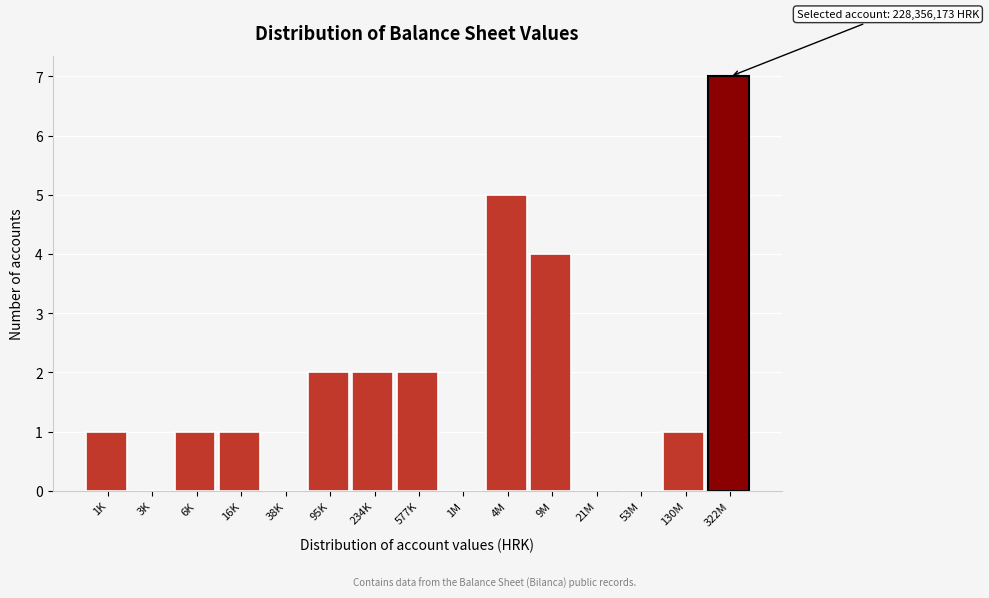

Reading right to left, transcribe all the data shown in this chart.

322M=7	130M=1	53M=0	21M=0	9M=4	4M=5	1M=0	577K=2	234K=2	95K=2	38K=0	16K=1	6K=1	3K=0	1K=1